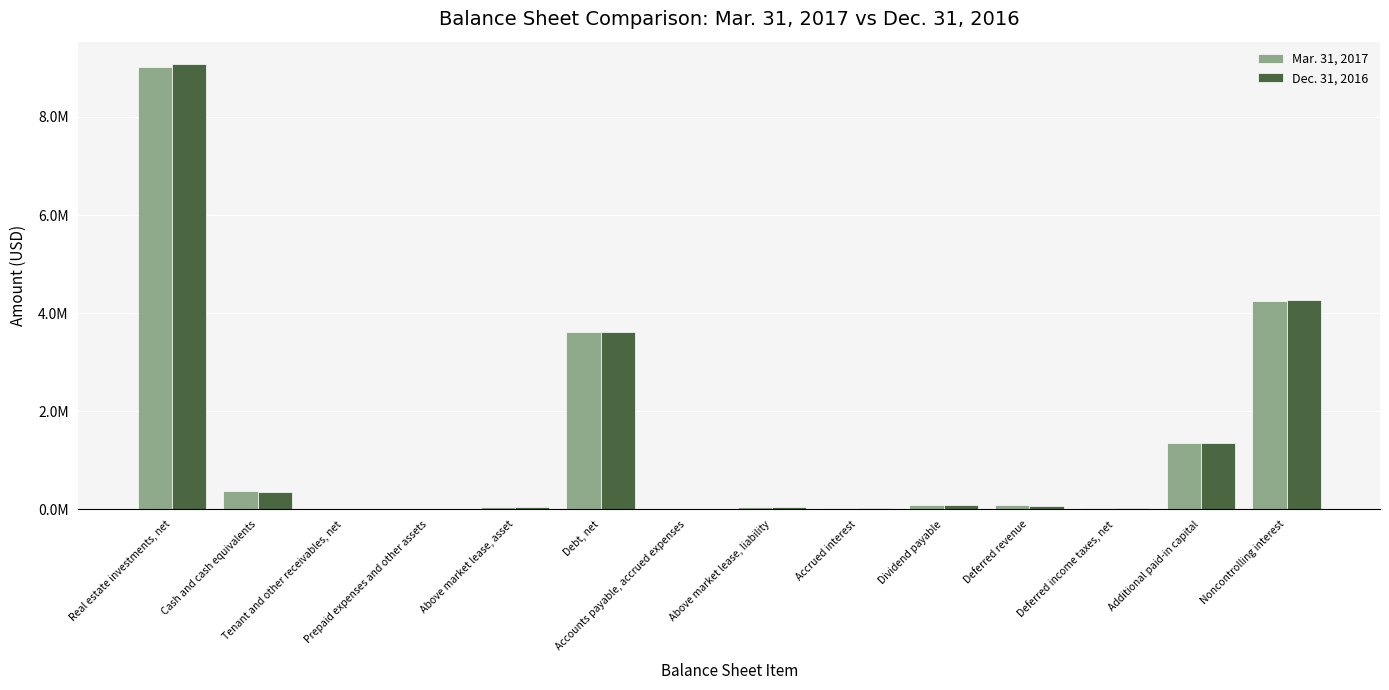

What are all the series names shown in the legend?

Mar. 31, 2017, Dec. 31, 2016